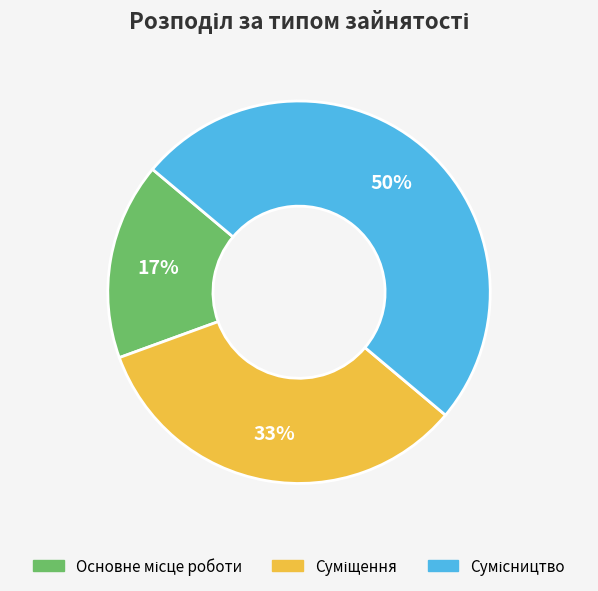

To the nearest percent, what is the average slice percentage?

33%